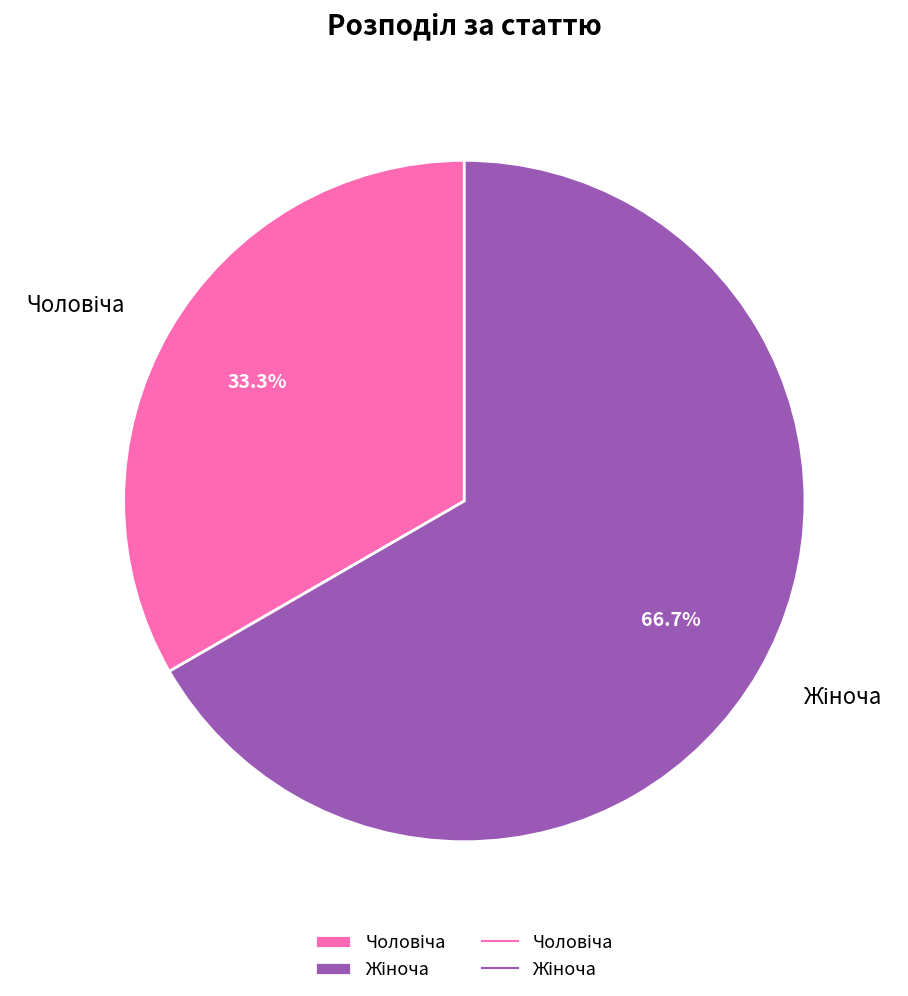

To the nearest percent, what is the difference between the largest and smallest slice percentages?

33%